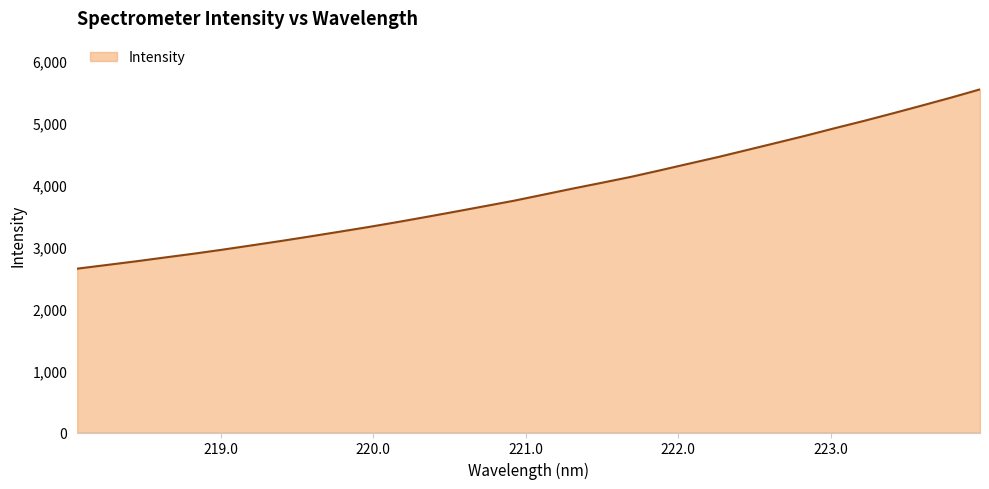

How many lines are shown in the chart?

1